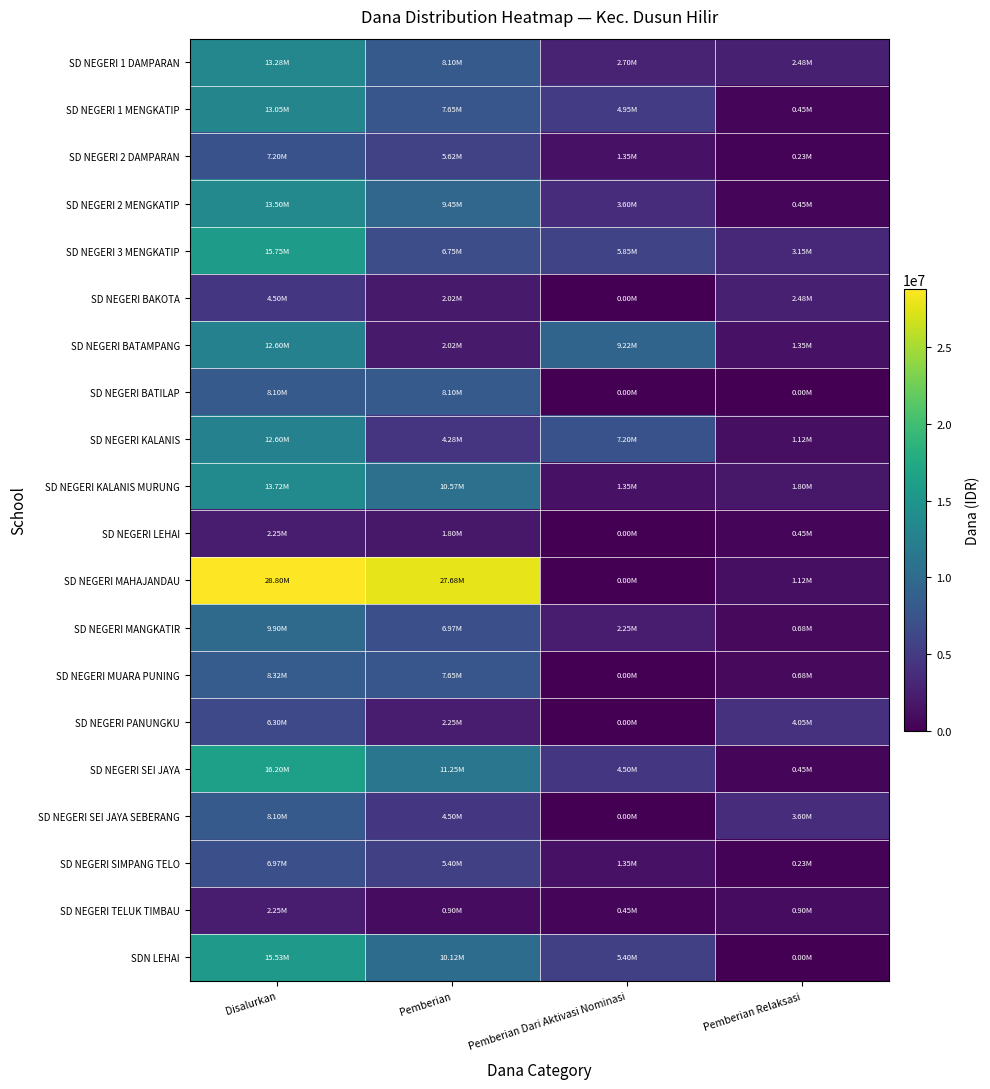

At which category is the sum across all series the highest?

Disalurkan